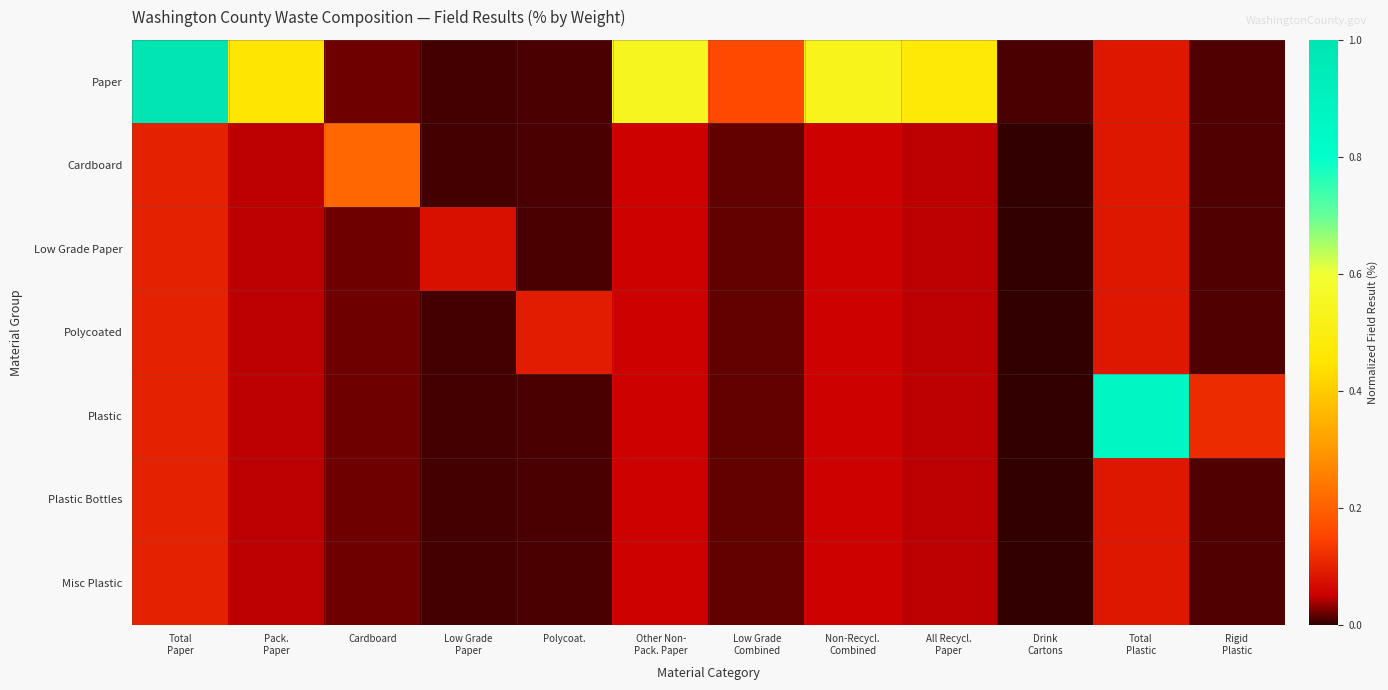

Reading left to right, transcribe all the data shown in this chart.

Paper: Total
Paper=1.0	Pack.
Paper=0.5	Cardboard=0.0	Low Grade
Paper=0.0	Polycoat.=0.0	Other Non-
Pack. Paper=0.5	Low Grade
Combined=0.2	Non-Recycl.
Combined=0.5	All Recycl.
Paper=0.5	Drink
Cartons=0.0	Total
Plastic=0.1	Rigid
Plastic=0.0
Cardboard: Total
Paper=0.1	Pack.
Paper=0.0	Cardboard=0.2	Low Grade
Paper=0.0	Polycoat.=0.0	Other Non-
Pack. Paper=0.1	Low Grade
Combined=0.0	Non-Recycl.
Combined=0.1	All Recycl.
Paper=0.0	Drink
Cartons=0.0	Total
Plastic=0.1	Rigid
Plastic=0.0
Low Grade Paper: Total
Paper=0.1	Pack.
Paper=0.0	Cardboard=0.0	Low Grade
Paper=0.1	Polycoat.=0.0	Other Non-
Pack. Paper=0.1	Low Grade
Combined=0.0	Non-Recycl.
Combined=0.1	All Recycl.
Paper=0.0	Drink
Cartons=0.0	Total
Plastic=0.1	Rigid
Plastic=0.0
Polycoated: Total
Paper=0.1	Pack.
Paper=0.0	Cardboard=0.0	Low Grade
Paper=0.0	Polycoat.=0.1	Other Non-
Pack. Paper=0.1	Low Grade
Combined=0.0	Non-Recycl.
Combined=0.1	All Recycl.
Paper=0.0	Drink
Cartons=0.0	Total
Plastic=0.1	Rigid
Plastic=0.0
Plastic: Total
Paper=0.1	Pack.
Paper=0.0	Cardboard=0.0	Low Grade
Paper=0.0	Polycoat.=0.0	Other Non-
Pack. Paper=0.1	Low Grade
Combined=0.0	Non-Recycl.
Combined=0.1	All Recycl.
Paper=0.0	Drink
Cartons=0.0	Total
Plastic=0.9	Rigid
Plastic=0.1
Plastic Bottles: Total
Paper=0.1	Pack.
Paper=0.0	Cardboard=0.0	Low Grade
Paper=0.0	Polycoat.=0.0	Other Non-
Pack. Paper=0.1	Low Grade
Combined=0.0	Non-Recycl.
Combined=0.1	All Recycl.
Paper=0.0	Drink
Cartons=0.0	Total
Plastic=0.1	Rigid
Plastic=0.0
Misc Plastic: Total
Paper=0.1	Pack.
Paper=0.0	Cardboard=0.0	Low Grade
Paper=0.0	Polycoat.=0.0	Other Non-
Pack. Paper=0.1	Low Grade
Combined=0.0	Non-Recycl.
Combined=0.1	All Recycl.
Paper=0.0	Drink
Cartons=0.0	Total
Plastic=0.1	Rigid
Plastic=0.0